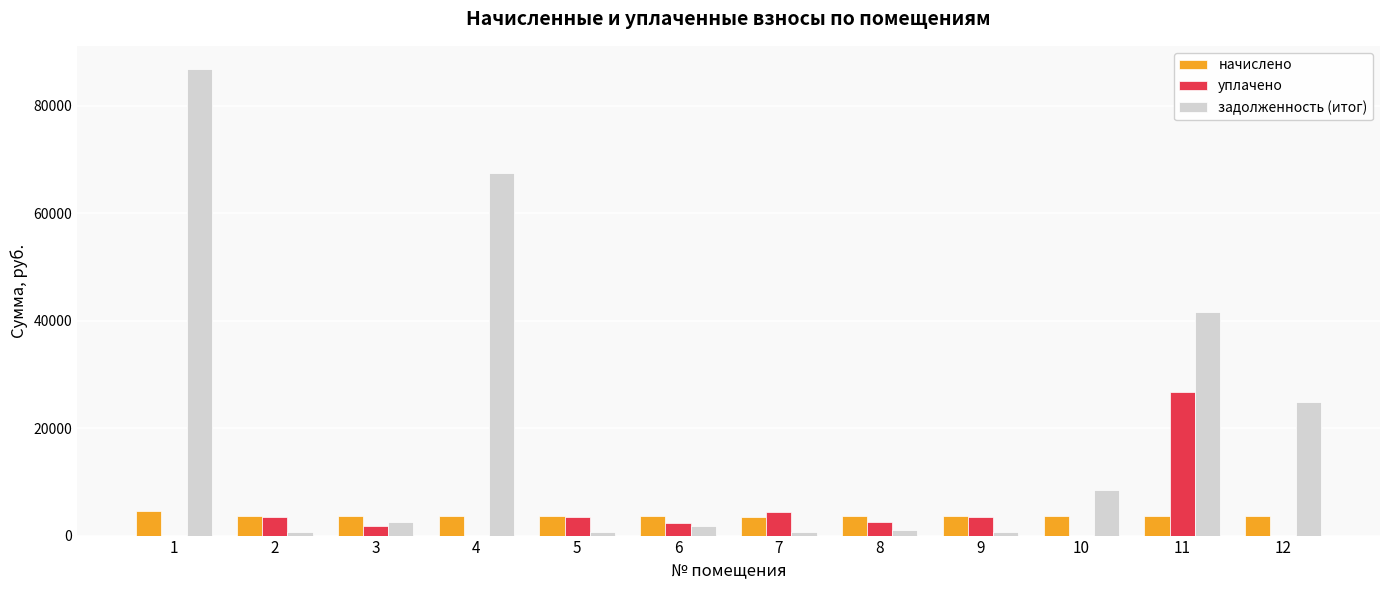

Which series has the largest range (max minus min)?

задолженность (итог)